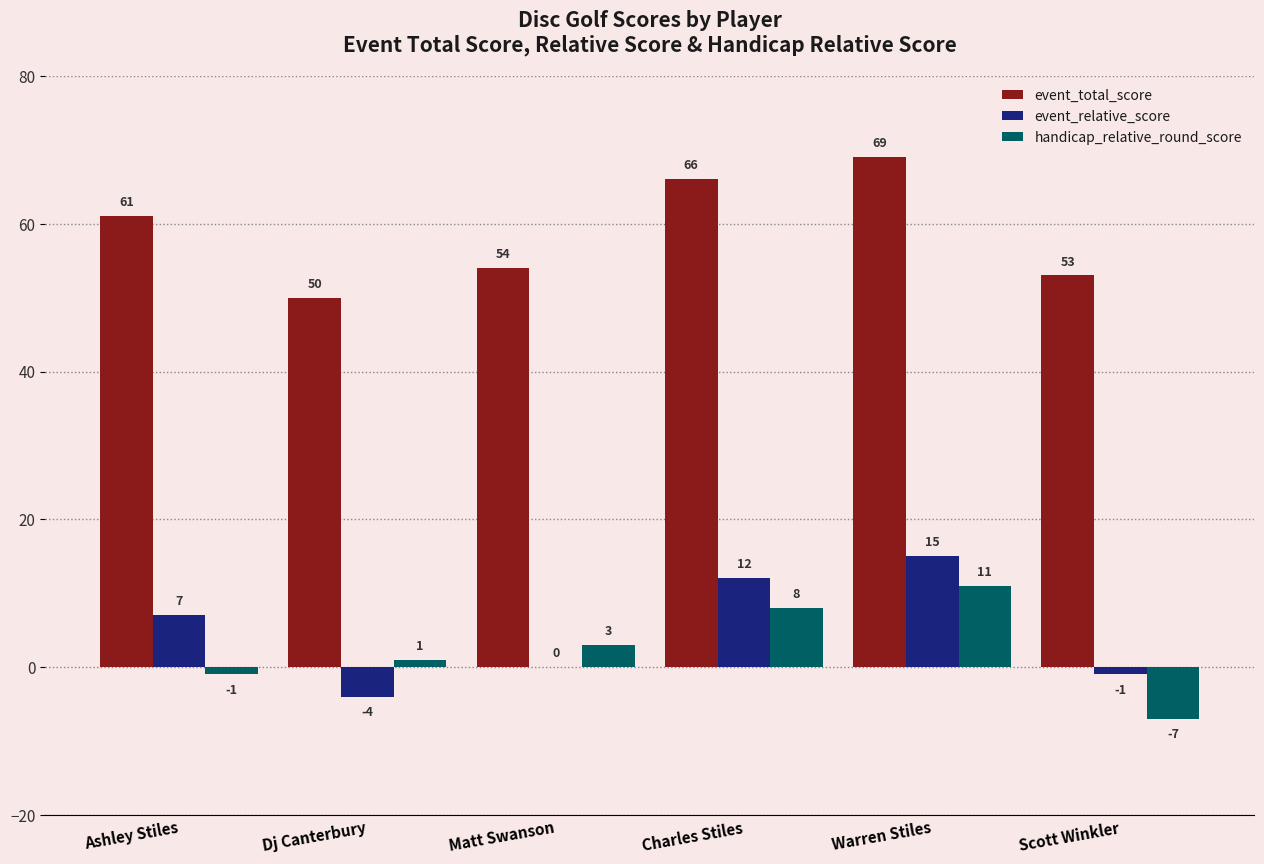

Are the bars grouped side by side (vs. stacked)?

Yes